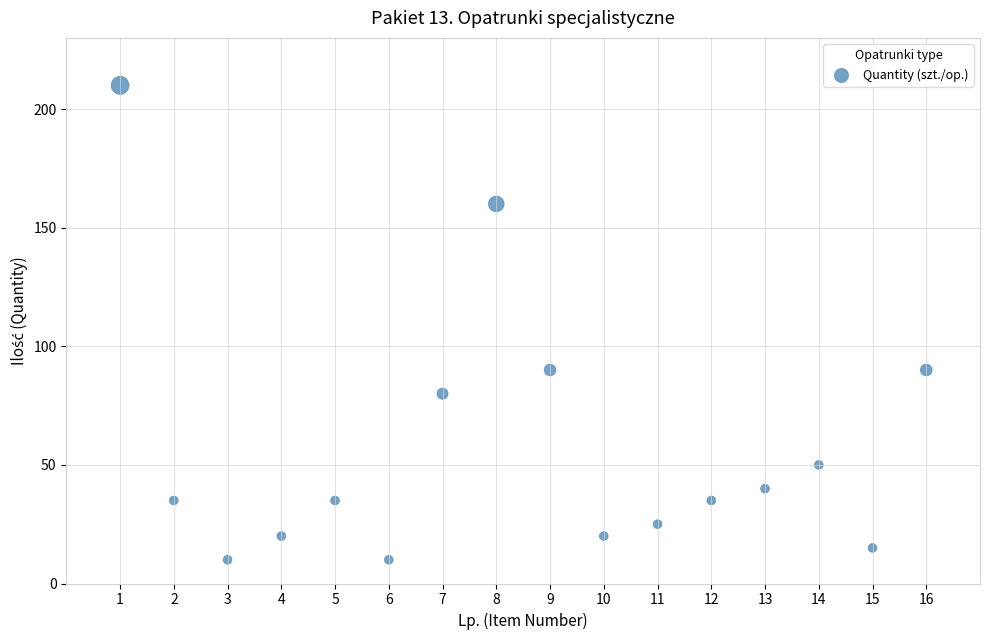

What is the range of Y values (max minus min)?

200